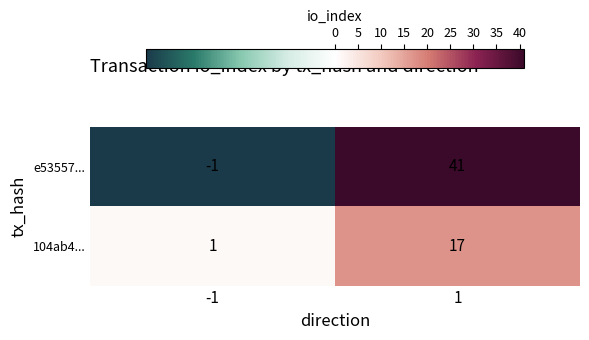

Between -1 and 1, which series saw the biggest shift?

e53557...